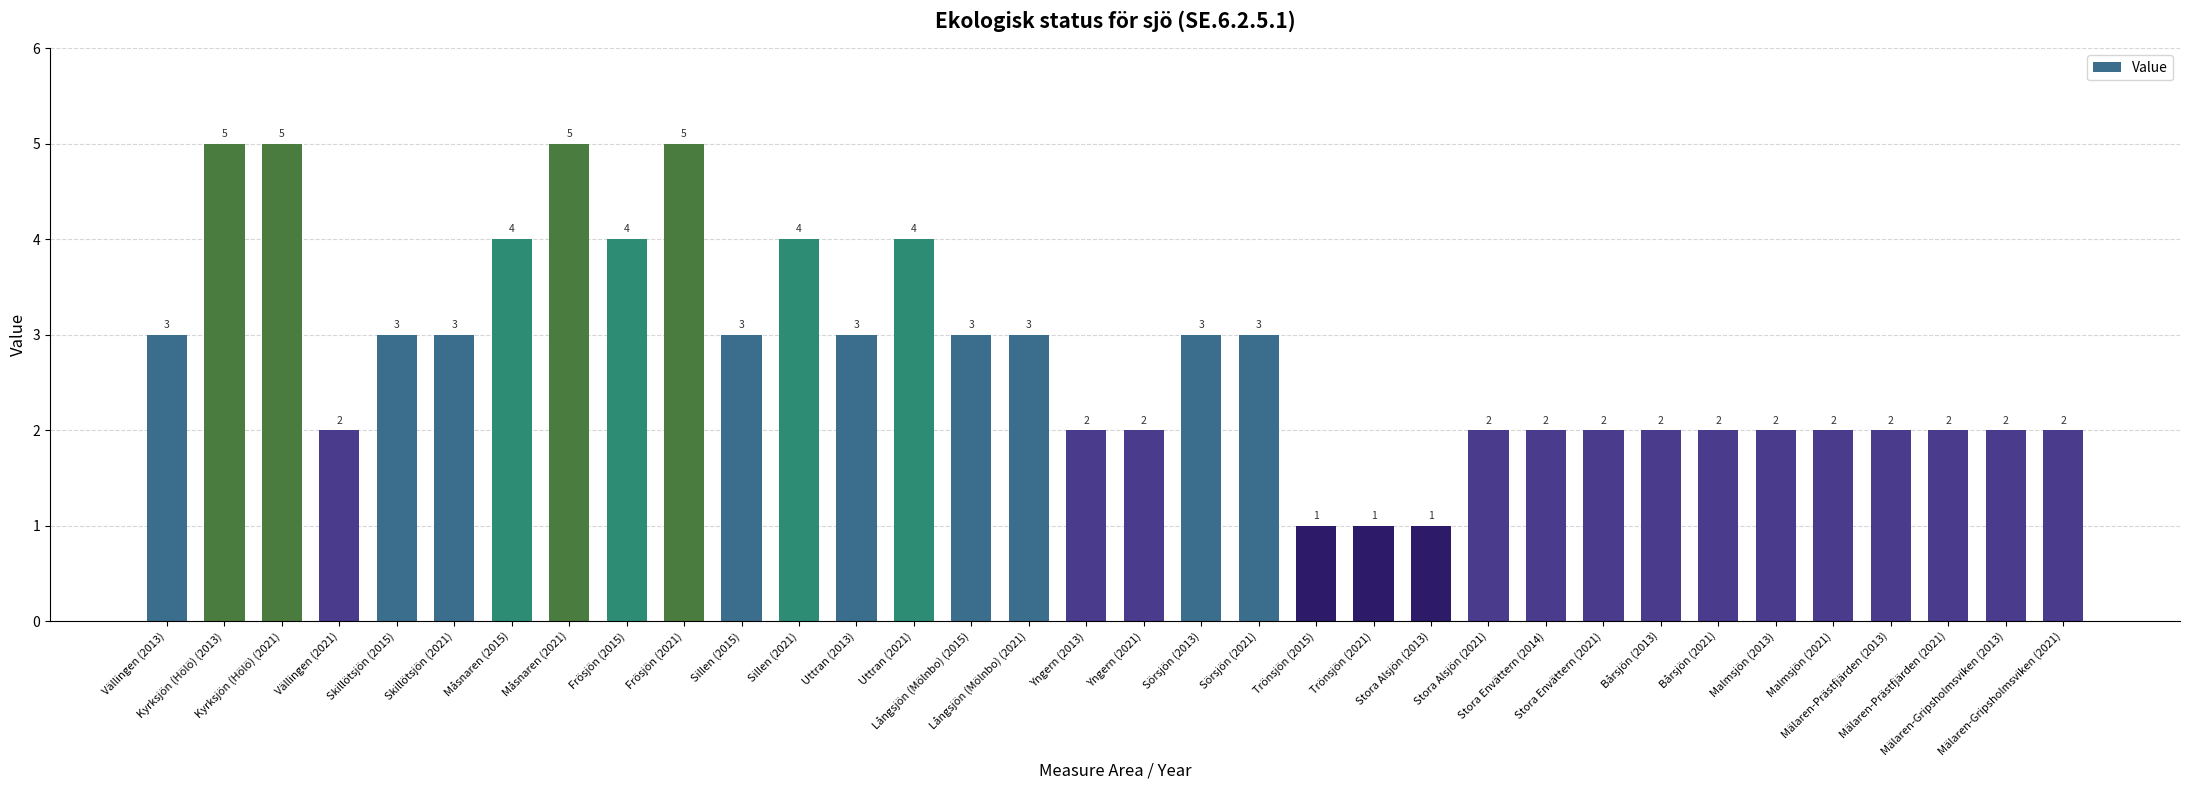

True or false: the data shows 3 at Malmsjön (2021).

False